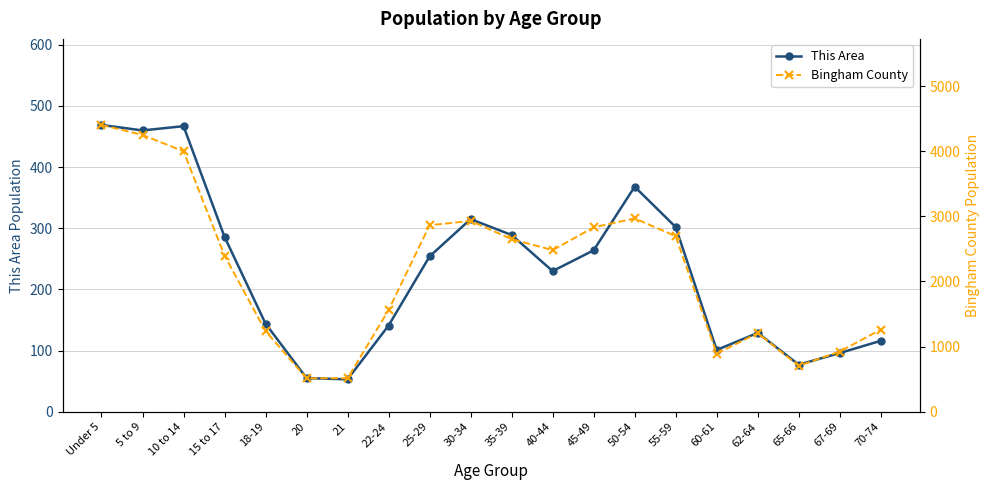

What is the minimum value for This Area?

53